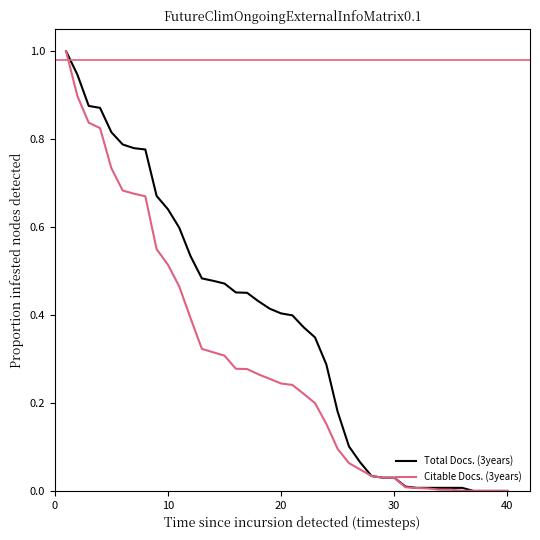

List the series in order of their overall mean, highest first.

Total Docs. (3years), Citable Docs. (3years)